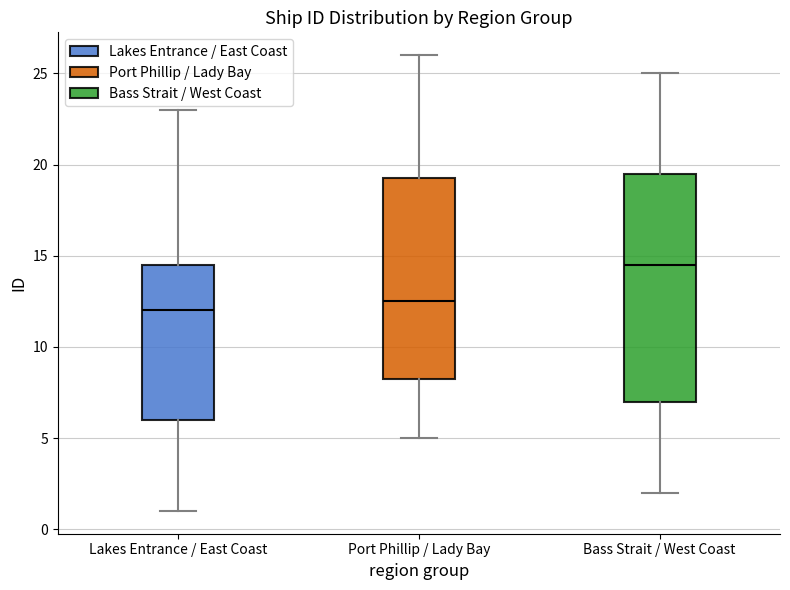

Reading left to right, read every box against the y-axis: the position of its median line, the range the box covers, and the ends of its whiskers. The values are not printed on the chart, so give them approximately, as read against the axis.

Lakes Entrance / East Coast: median 12.0, box 6.0 to 14.5, whiskers 1.0 to 23.0
Port Phillip / Lady Bay: median 12.5, box 8.5 to 19.5, whiskers 5.0 to 26.0
Bass Strait / West Coast: median 14.5, box 7.0 to 19.5, whiskers 2.0 to 25.0